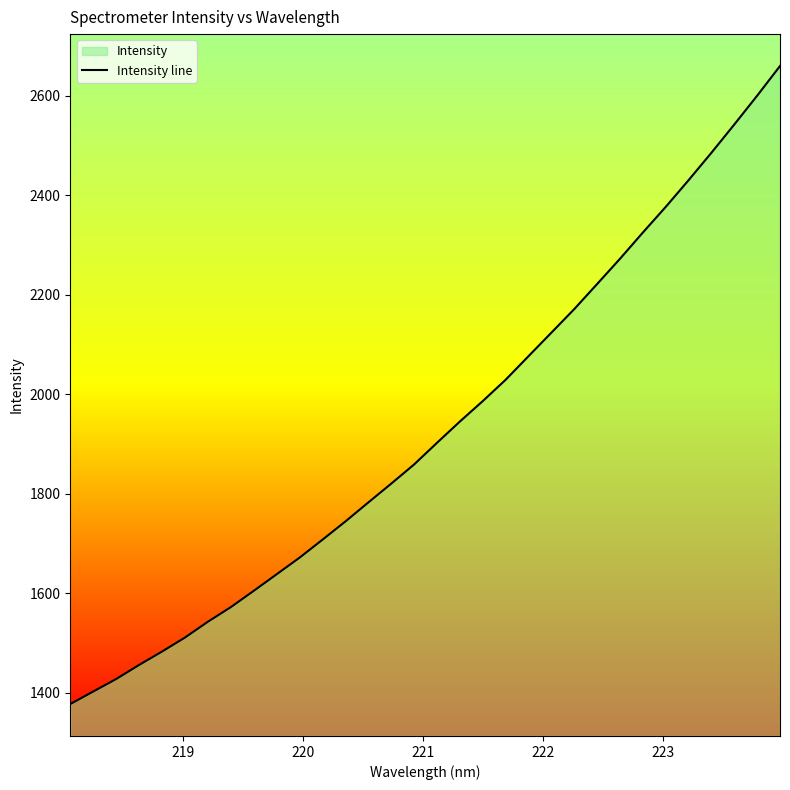

What is the value of the 32nd point from the left?

2660.1